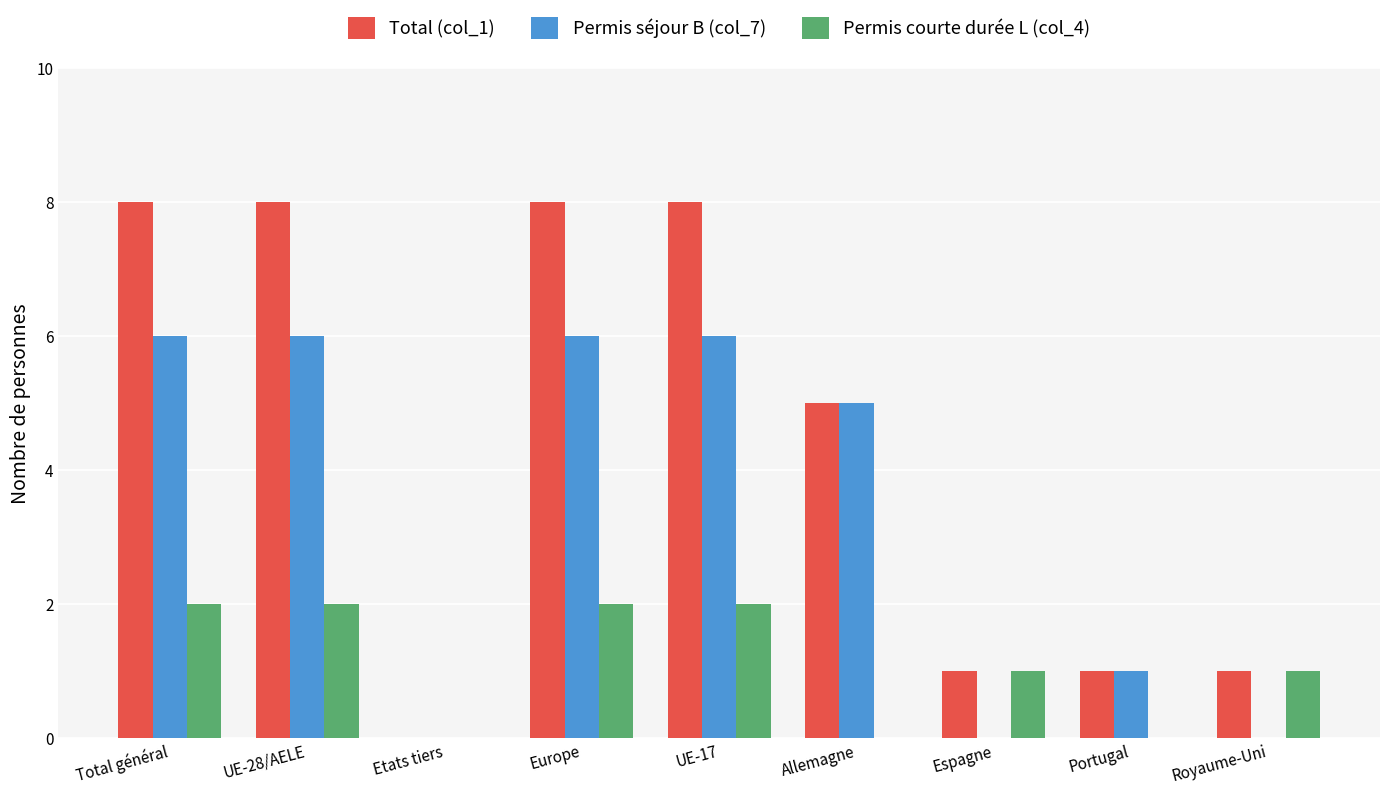

Does the chart contain stacked bars?

No